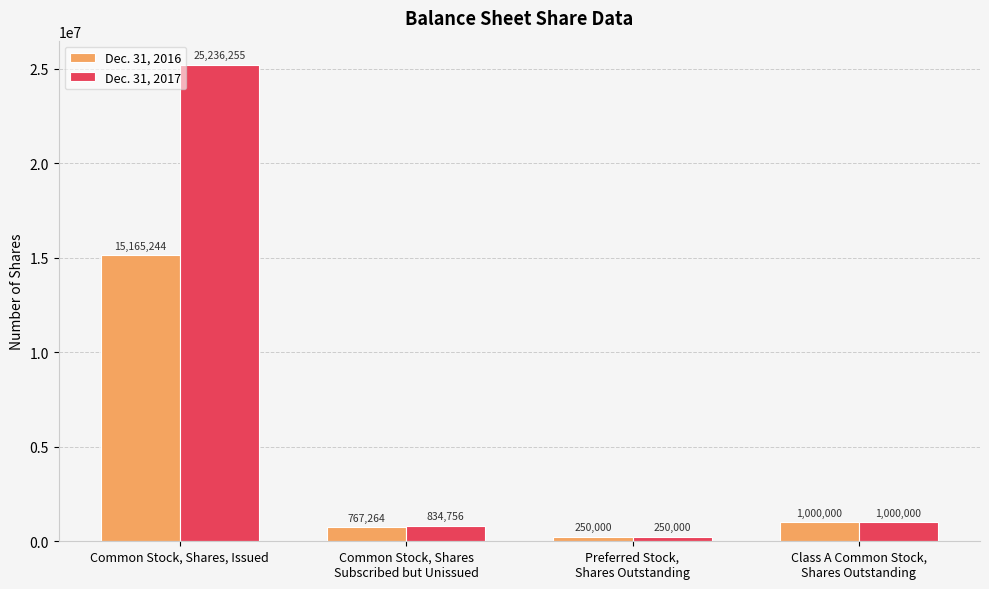

What is the minimum value shown in the chart?

250000